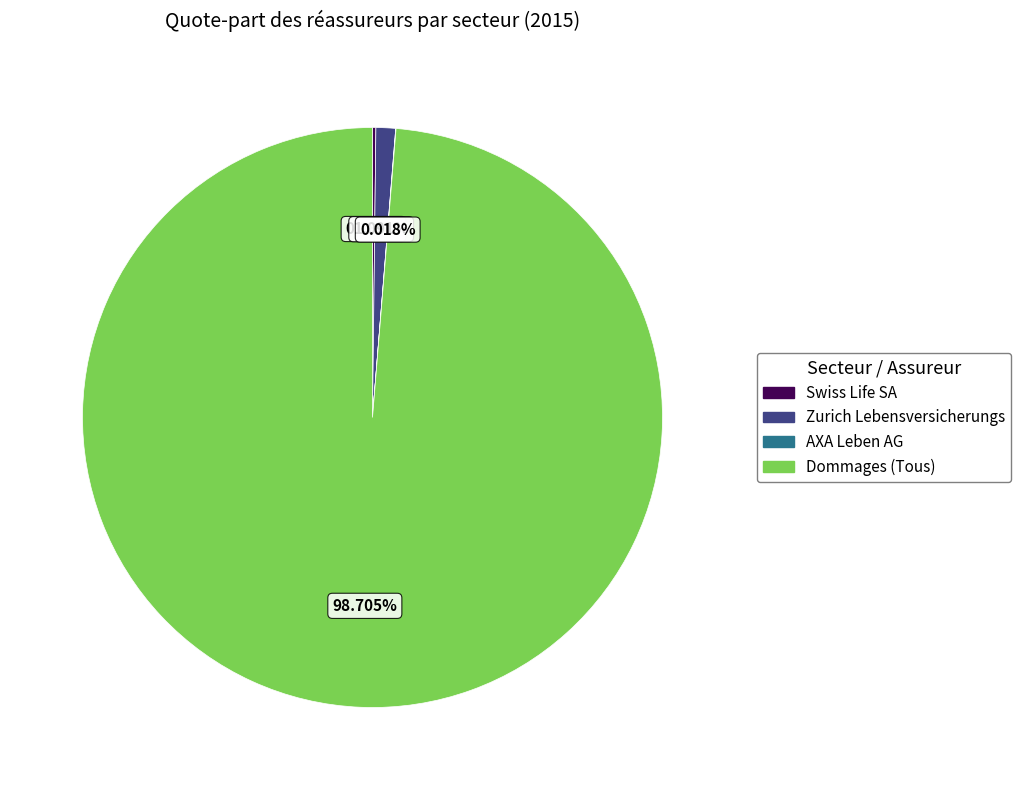

What is the largest slice in the pie chart?

Dommages (Tous)